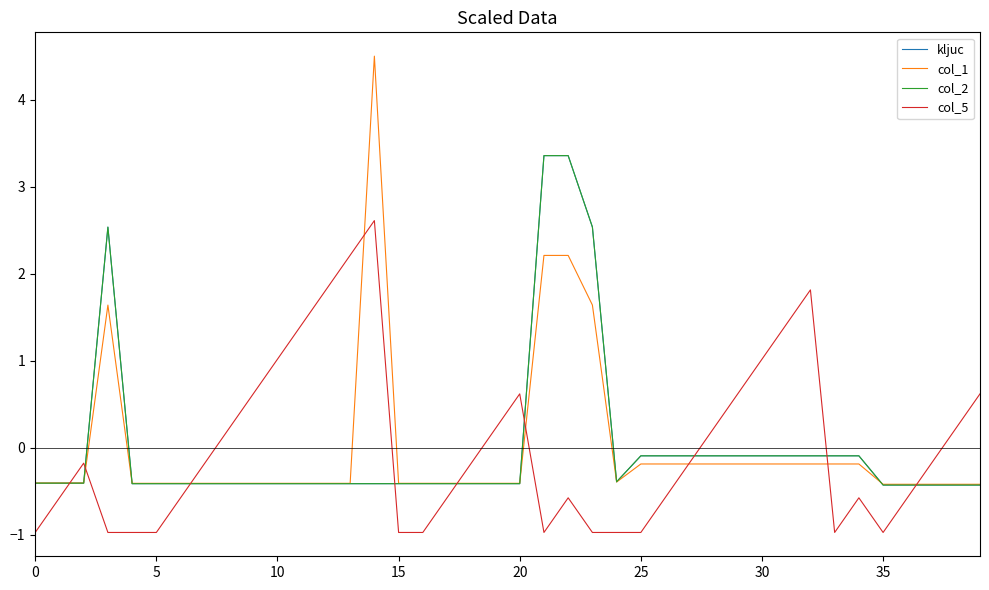

How many lines are shown in the chart?

4